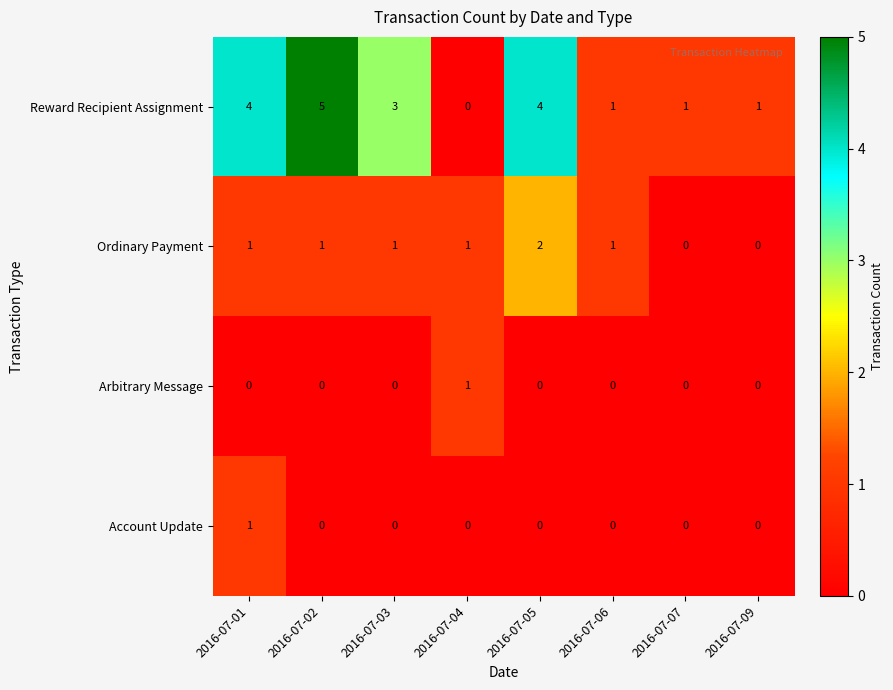

Which series has the largest range (max minus min)?

Reward Recipient Assignment